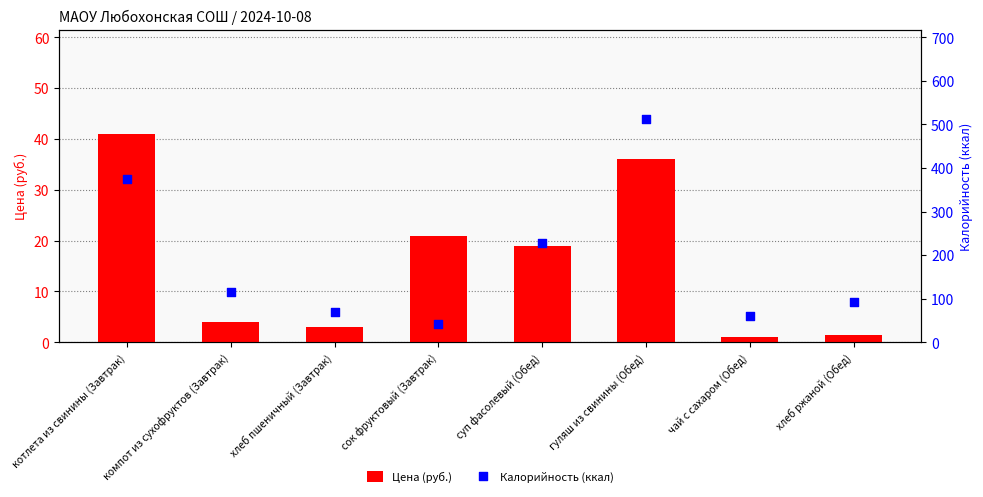

At which category is the sum across all series the highest?

гуляш из свинины (Обед)